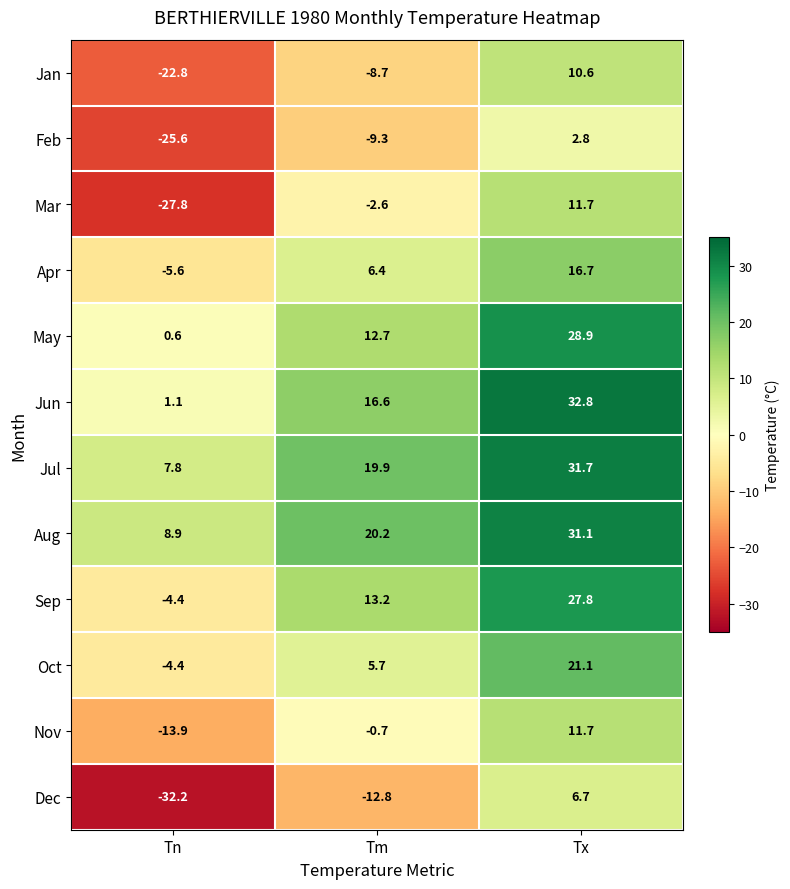

Where is Oct nearest to the value 8?

Tm